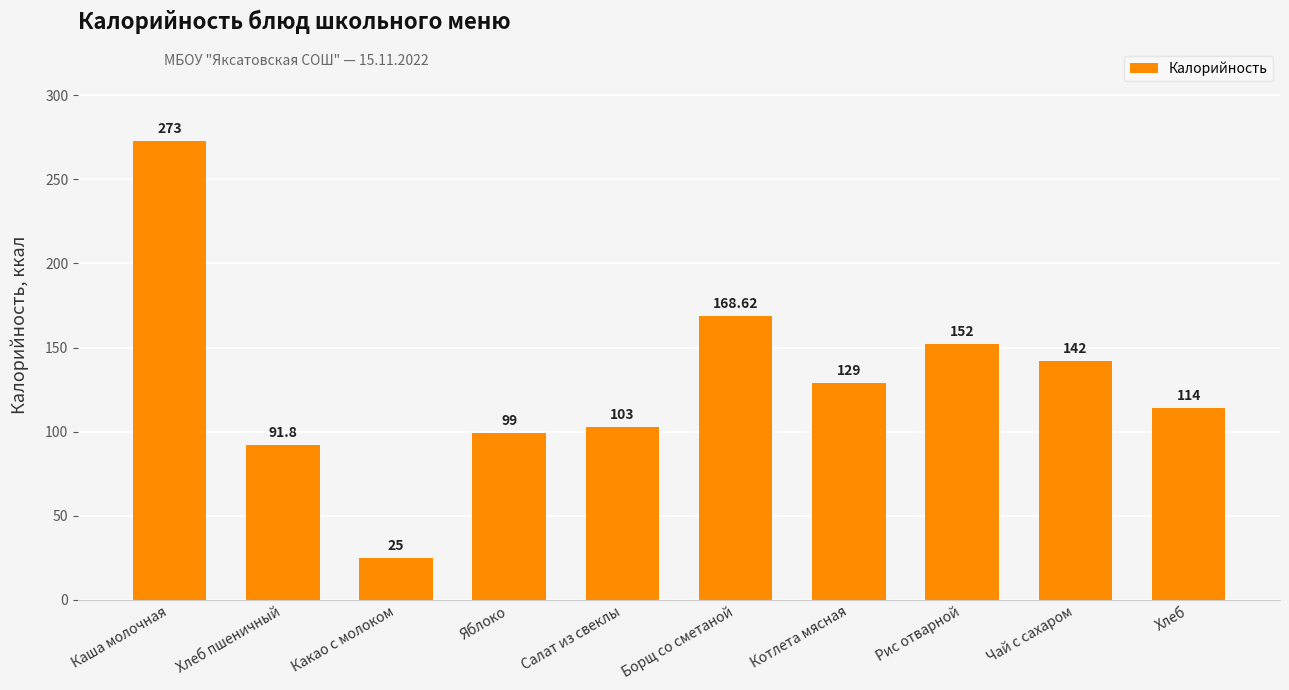

What is the label of the 4th bar from the right?

Котлета мясная